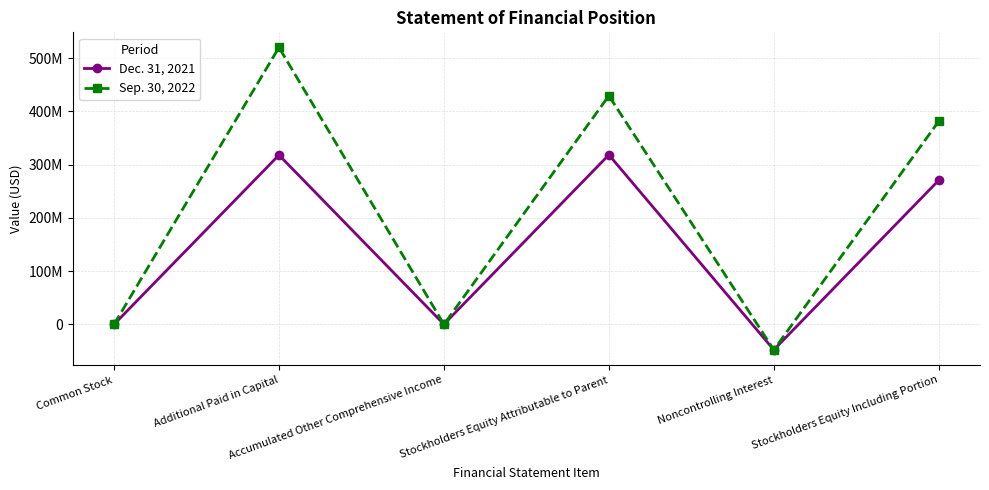

The Sep. 30, 2022 series shows 519968000 at Additional Paid in Capital. True or false?

True